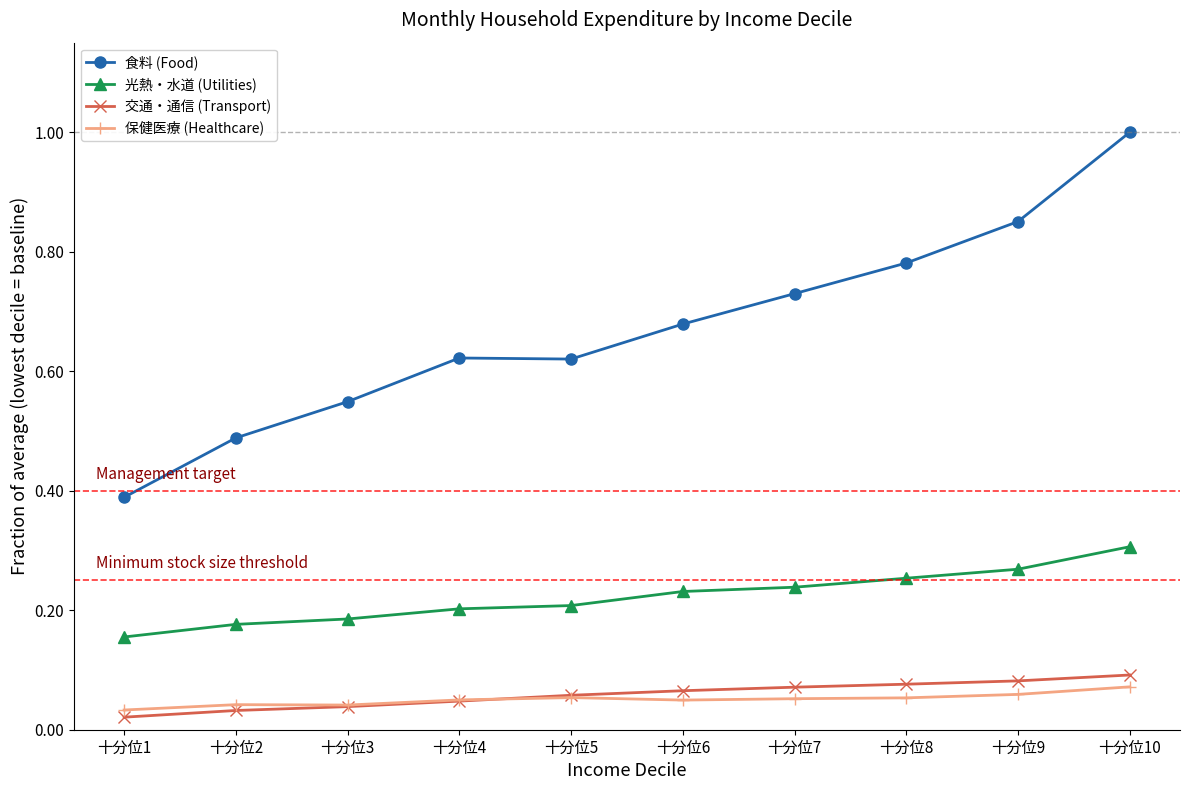

Which series has the widest spread of values?

食料 (Food)